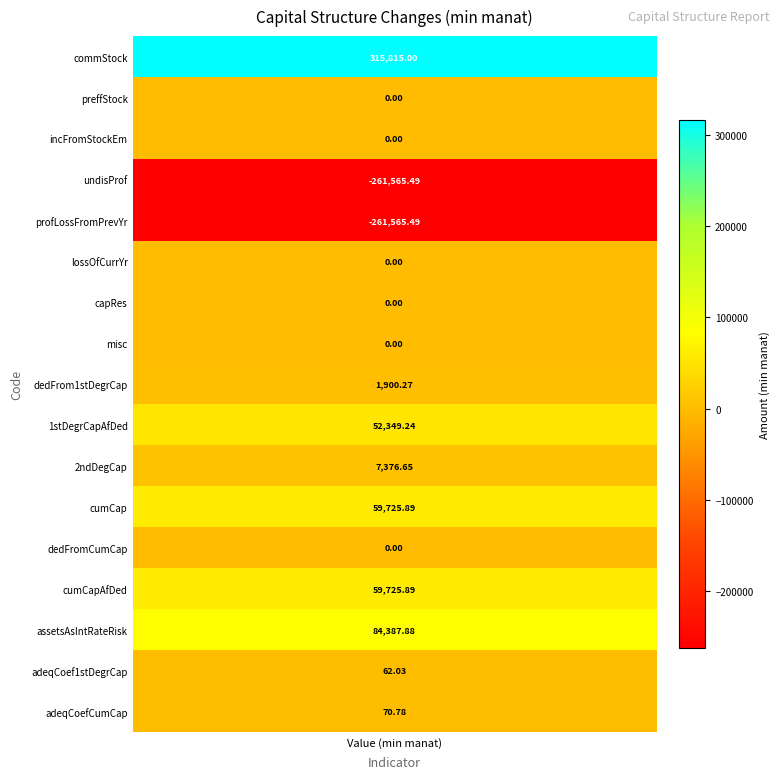

What is the maximum value shown in the chart?

315815.0